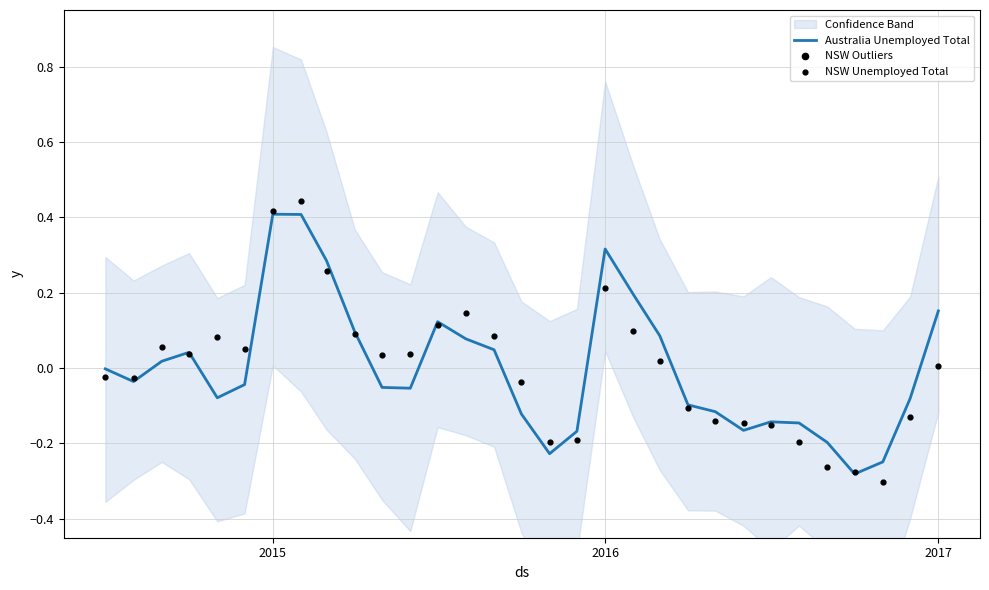

What is the highest value of the Australia Unemployed Total series?

0.4